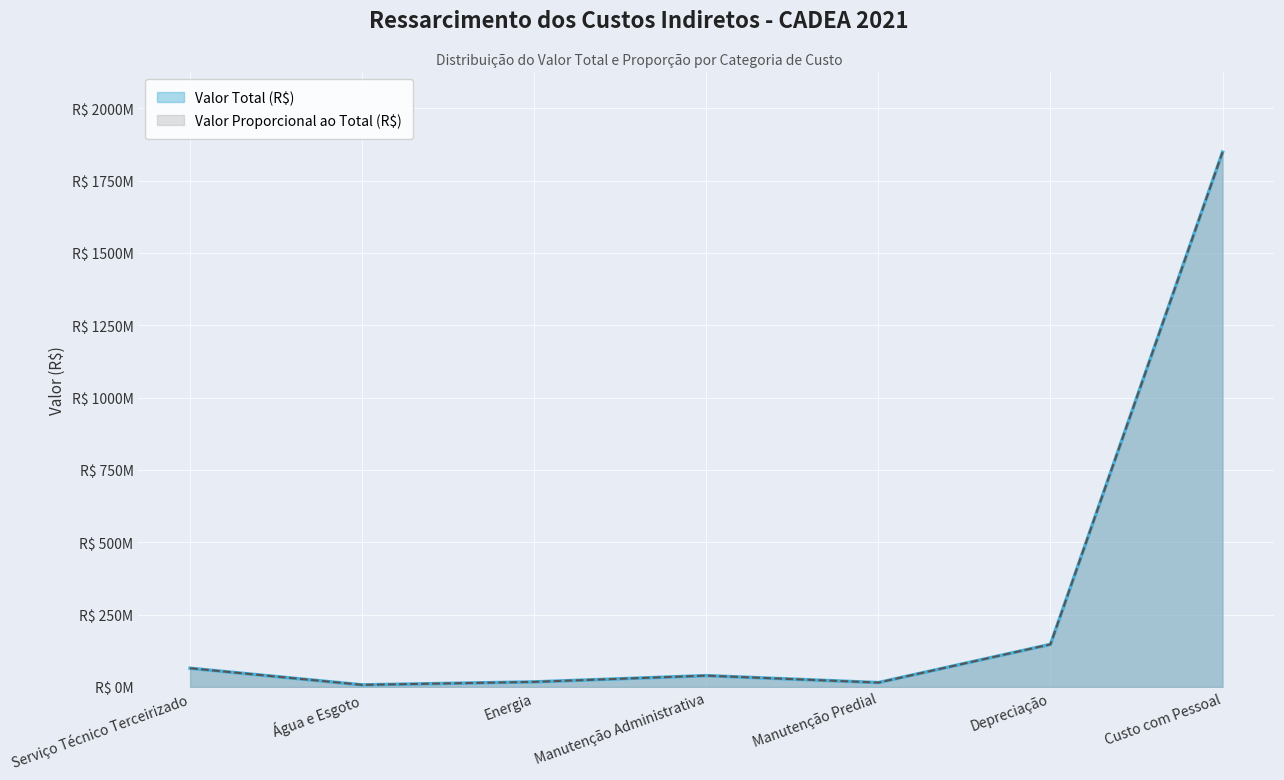

What position from the left is Manutenção Predial?

5